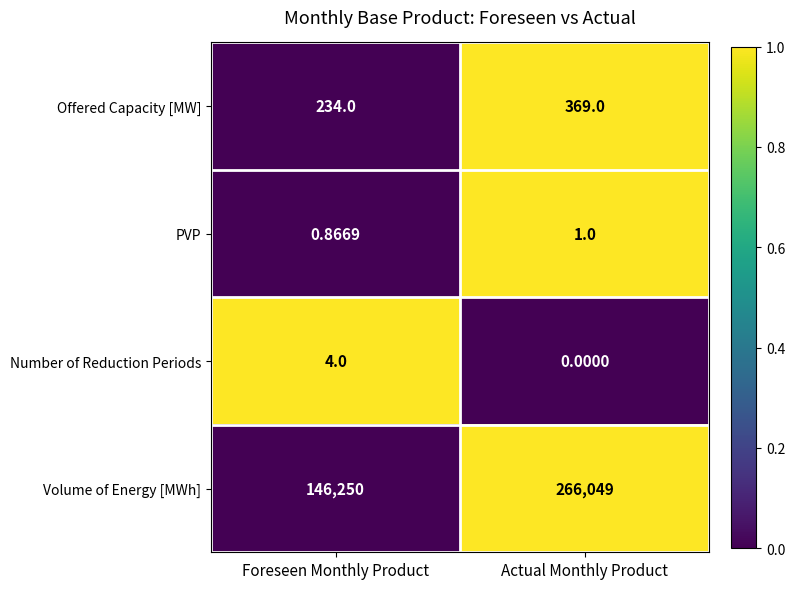

Where is Volume of Energy [MWh] nearest to the value 206149?

Foreseen Monthly Product